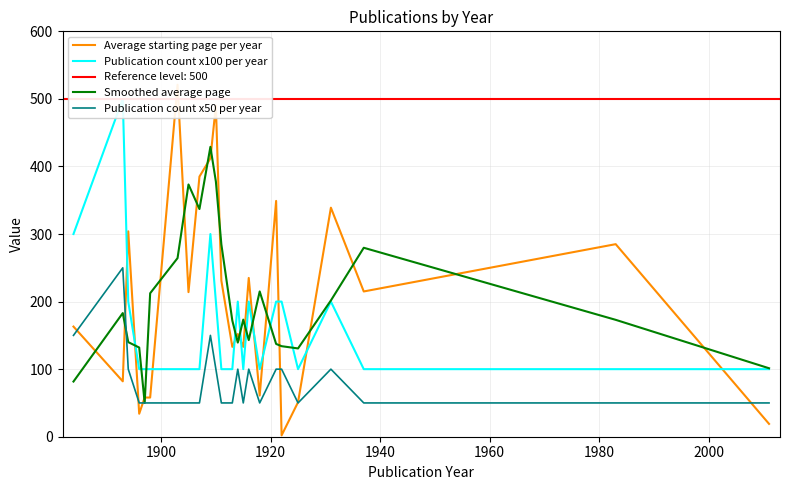

What is the maximum value for Smoothed average page?

429.0